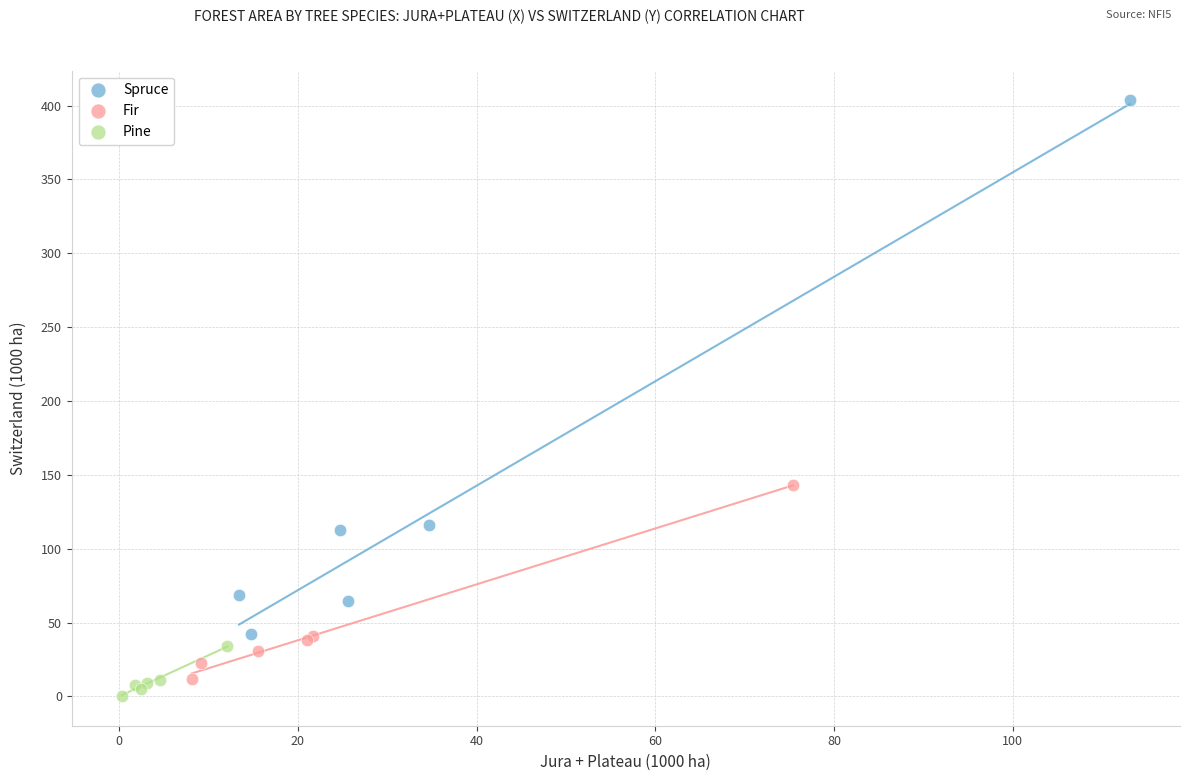

What are all the series names shown in the legend?

Spruce, Fir, Pine